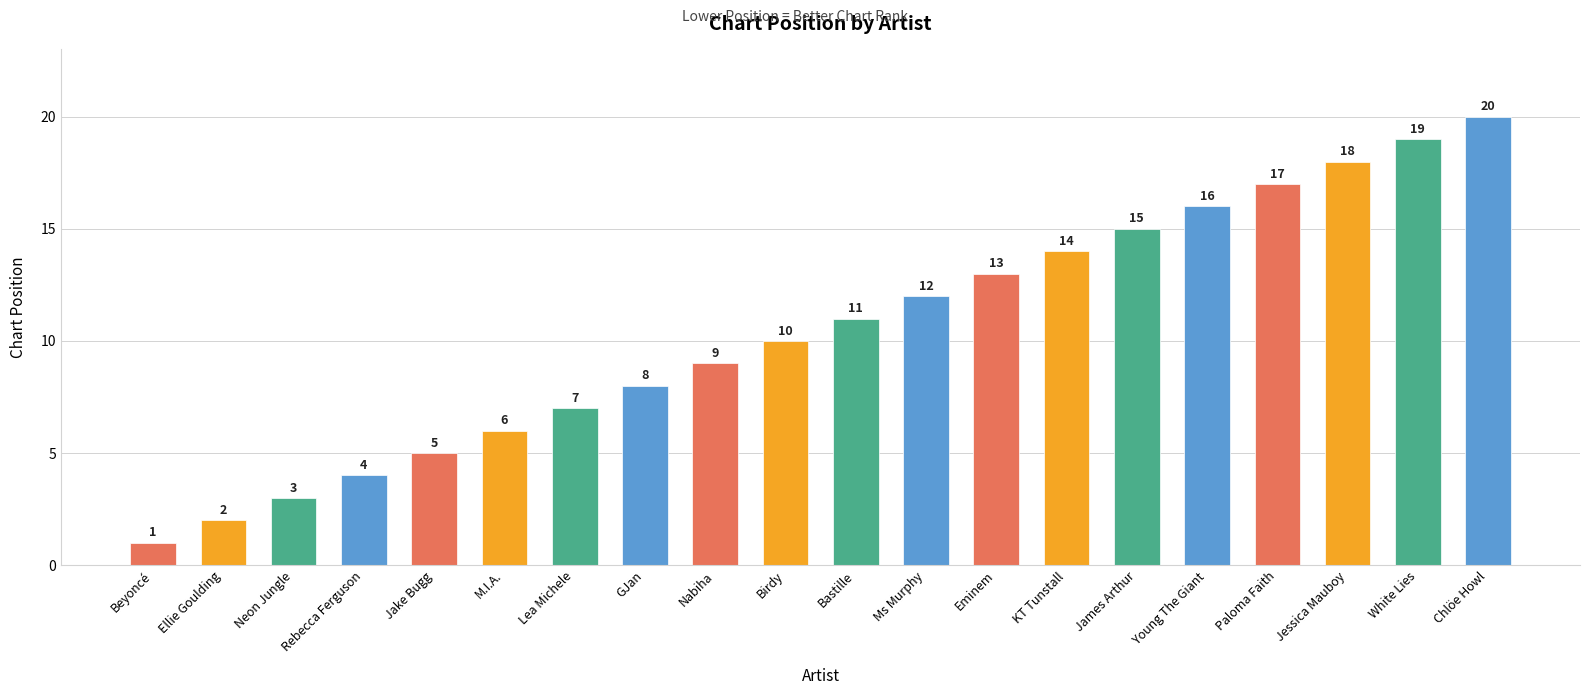

How many data points does each series have?

20